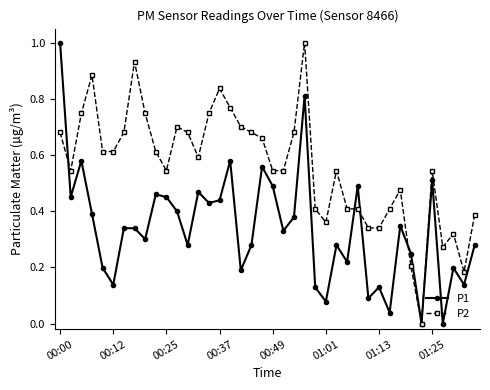

Does the chart display data point markers on the line(s)?

Yes